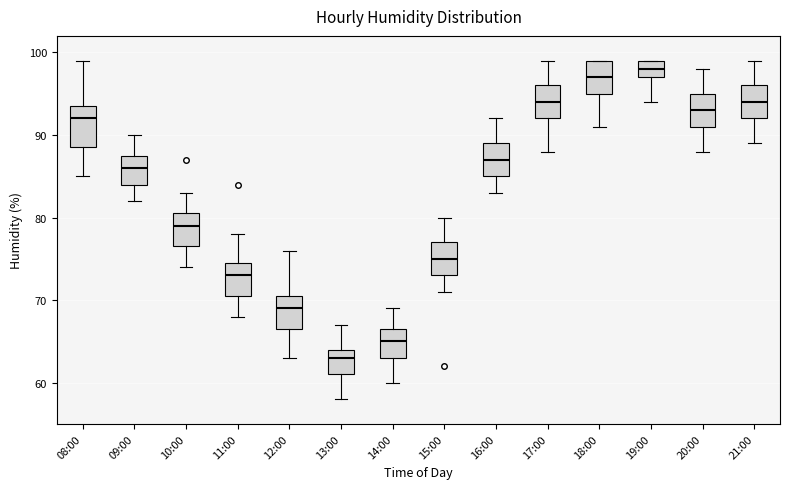

Which box is the tallest, from its lower edge to its upper edge?

08:00